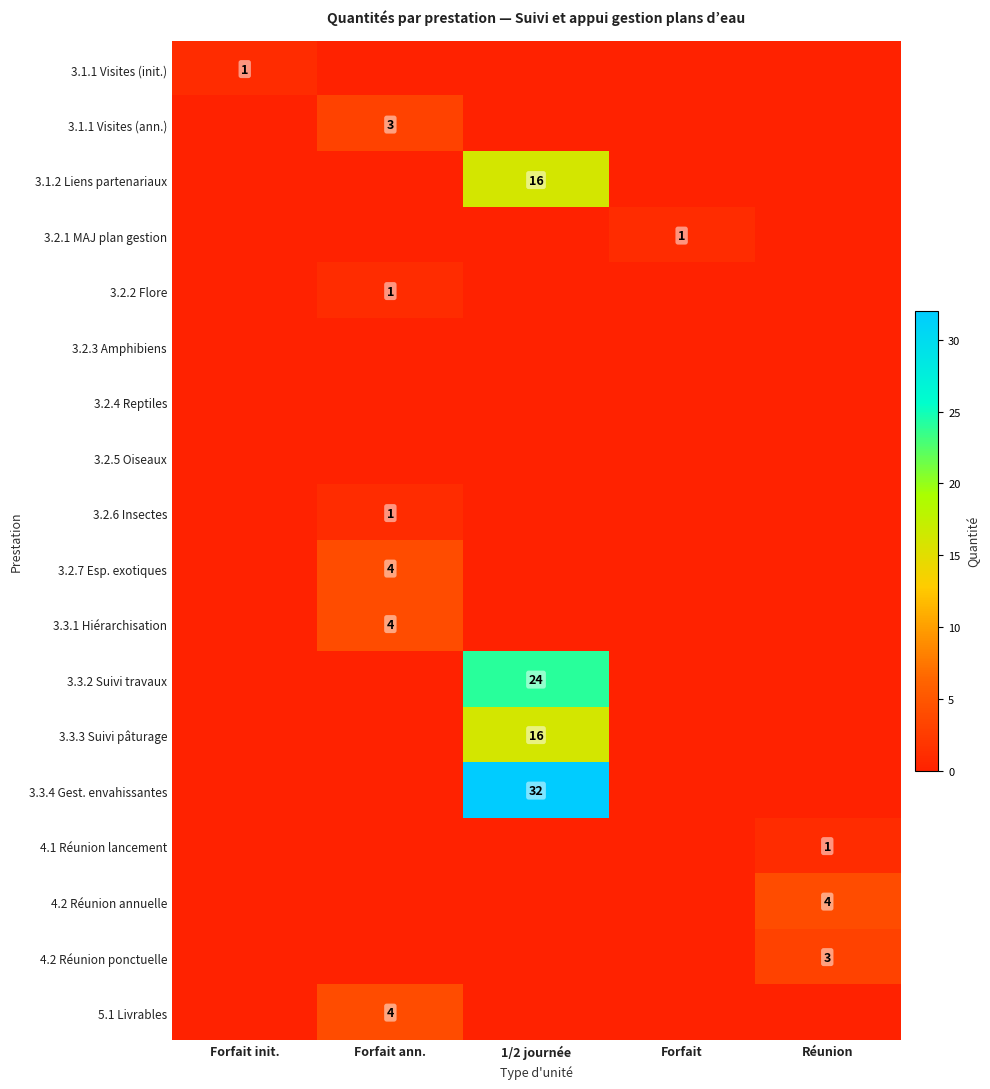

Is it true that 3.1.1 Visites (init.) equals 0 at Forfait init.?

False